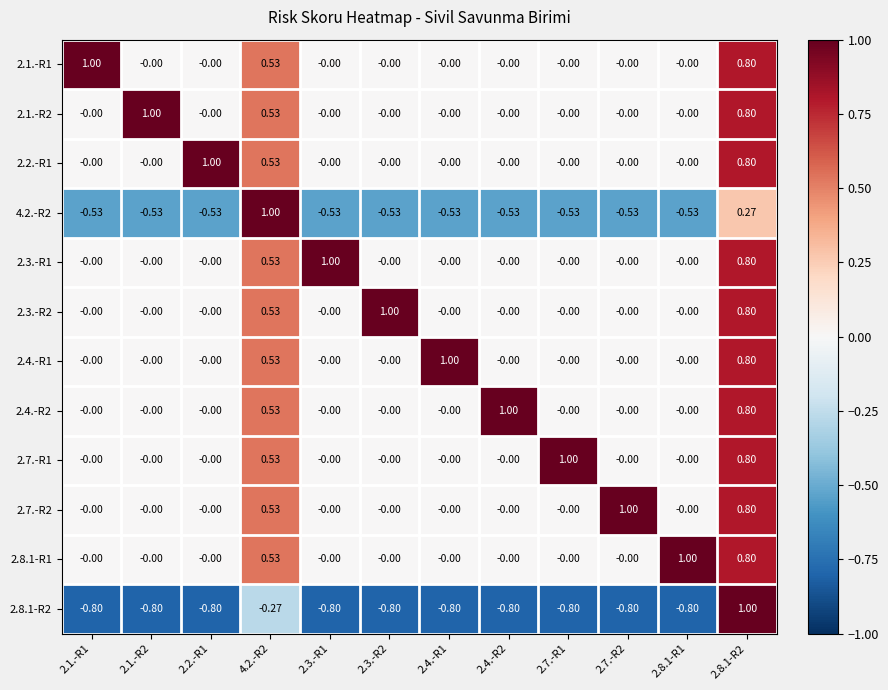

Which series has the widest spread of values?

2.8.1-R2